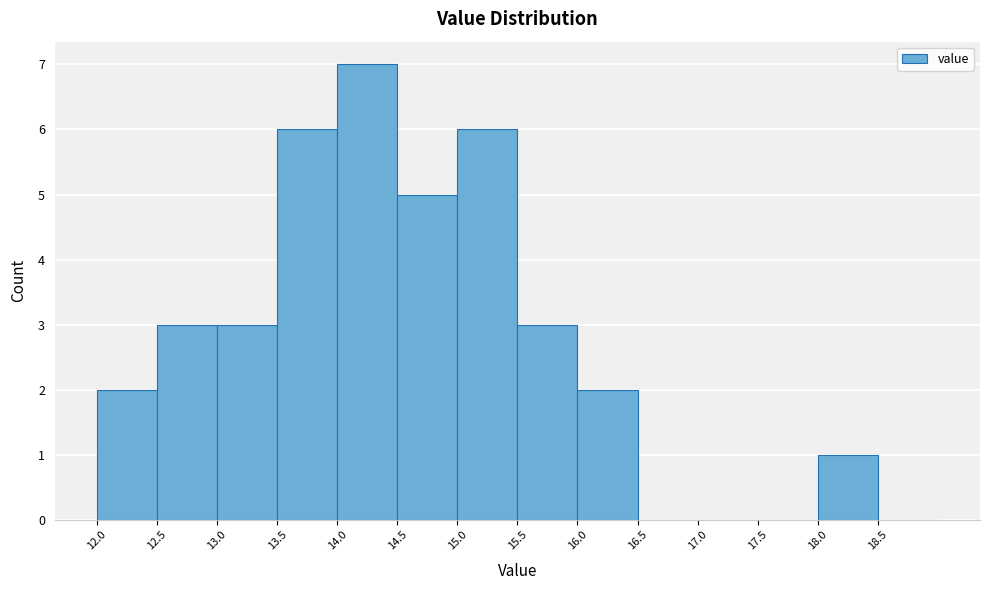

Reading left to right, transcribe this chart: for each bar, give the range it covers on the x-axis and its height. The values are not printed on the chart, so give them approximately, as read against the axis.

12.0 to 12.5: 2
12.5 to 13.0: 3
13.0 to 13.5: 3
13.5 to 14.0: 6
14.0 to 14.5: 7
14.5 to 15.0: 5
15.0 to 15.5: 6
15.5 to 16.0: 3
16.0 to 16.5: 2
16.5 to 17.0: 0
17.0 to 17.5: 0
17.5 to 18.0: 0
18.0 to 18.5: 1
18.5 to 19.0: 0